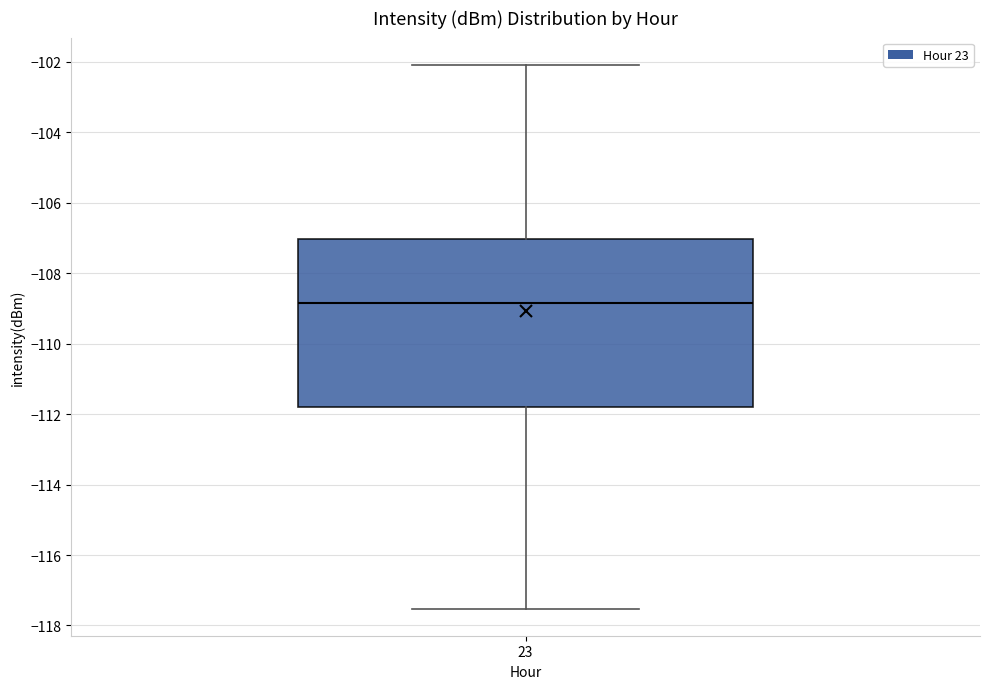

Read this box plot against the y-axis: the position of the median line, the range covered by the box, and the ends of both whiskers. The values are not printed on the chart, so give them approximately, as read against the axis.

median -108.8, box -111.8 to -107.0, whiskers -117.6 to -102.0